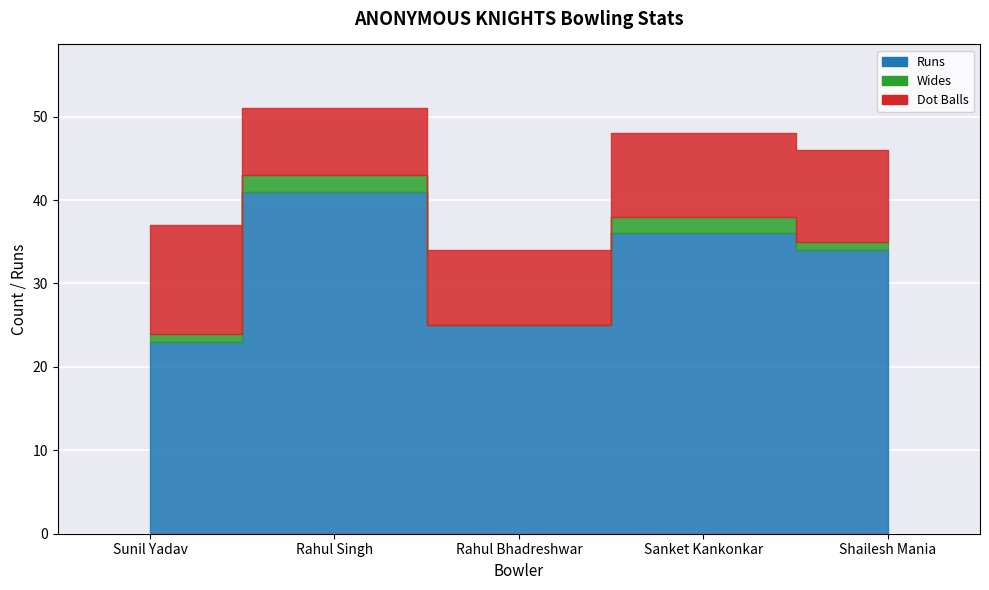

What is the maximum value for Dot Balls?

13